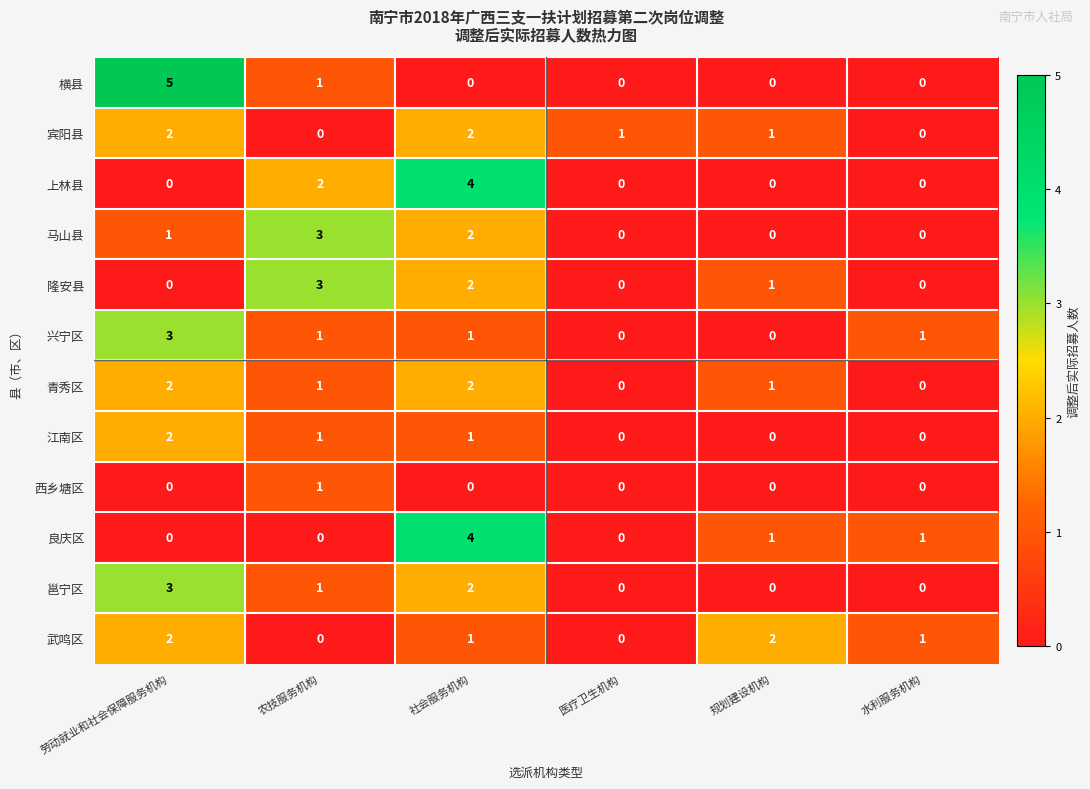

Which series has the widest spread of values?

横县